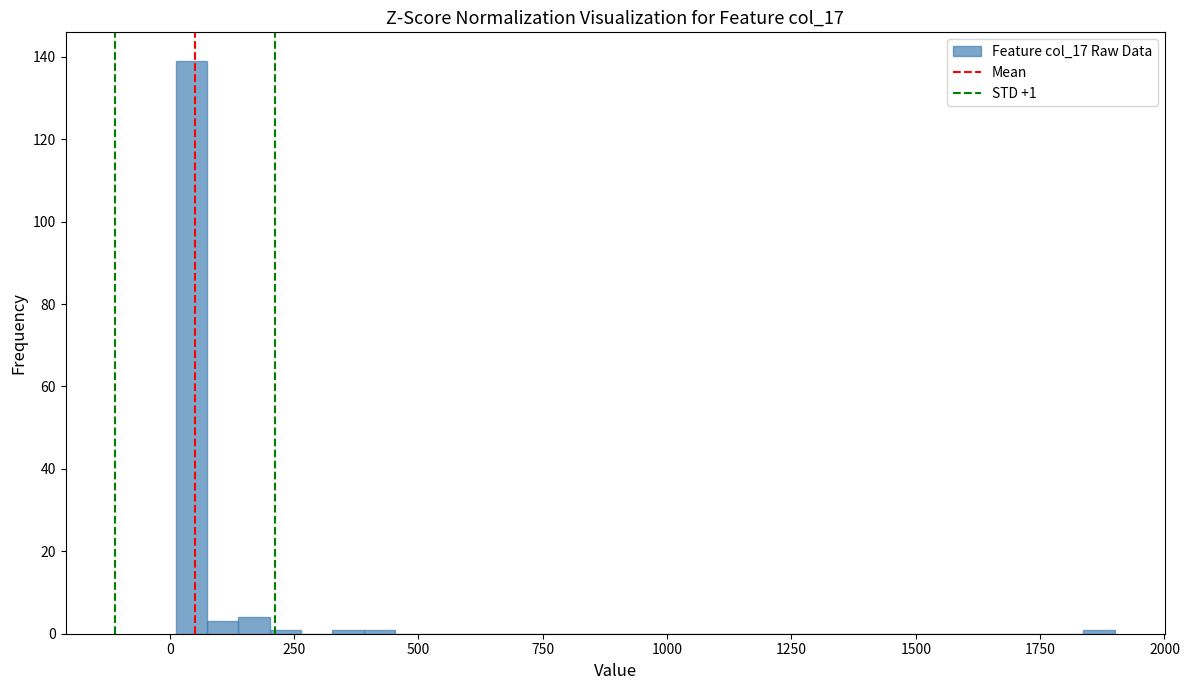

Around what value on the x-axis is the tallest bar? Give the approximate position of its centre, as read against the axis.

50